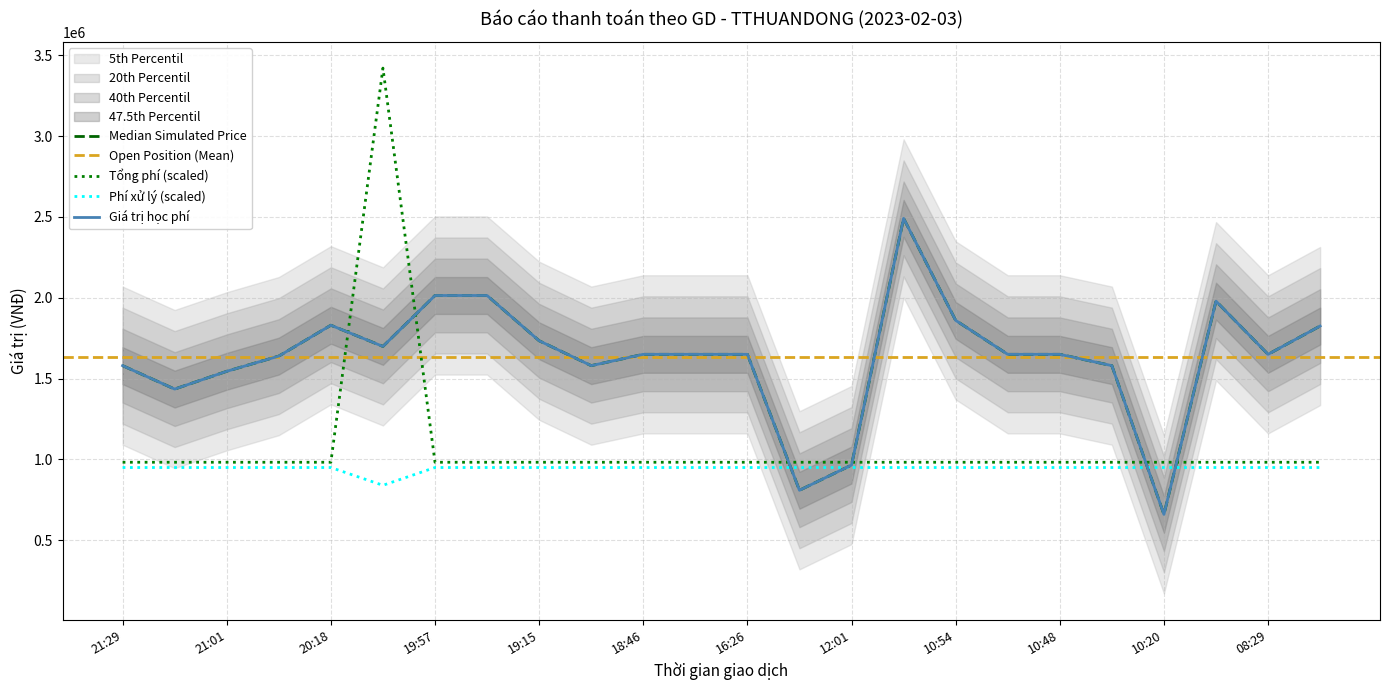

Which series has the largest range (max minus min)?

Tổng phí